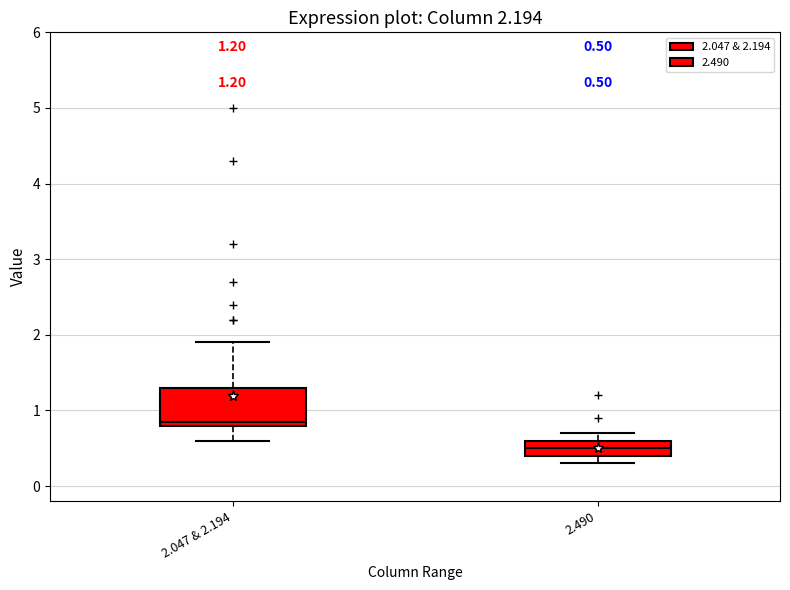

Comparing the boxes themselves (not the whiskers), which one is the tallest?

2.047 & 2.194